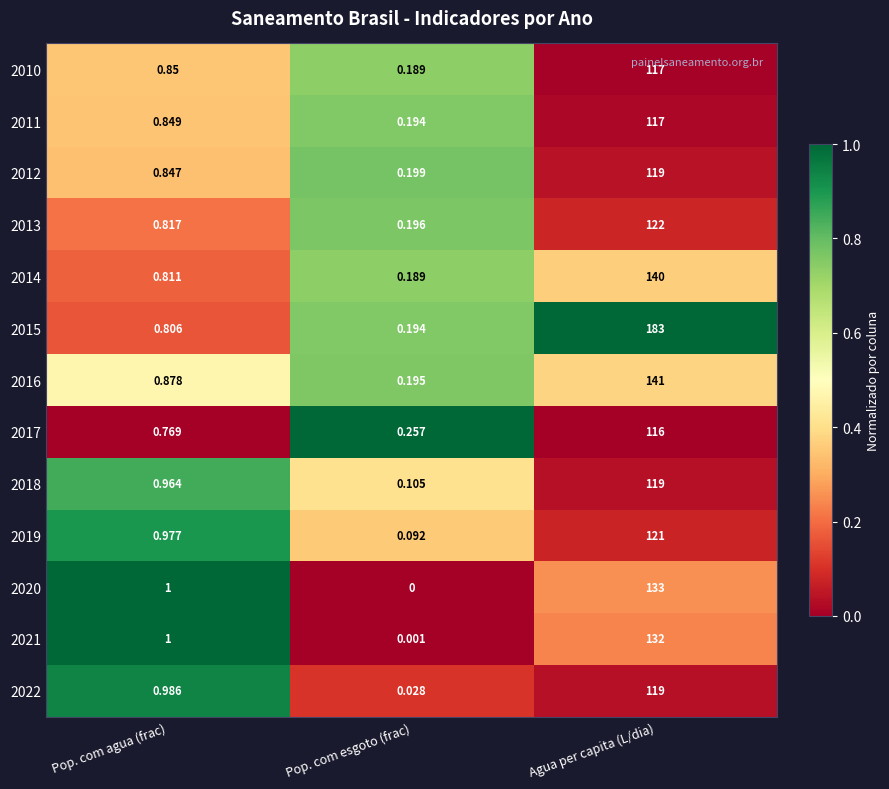

Is the value of 2020 at Pop. com agua (frac) greater than the value of 2017 at Pop. com esgoto (frac)?

Yes